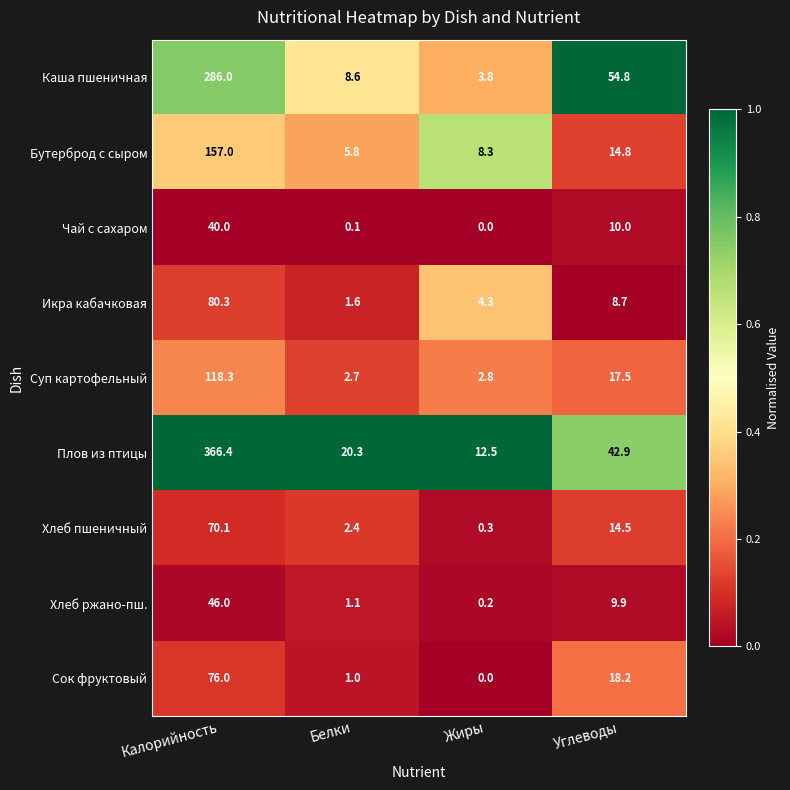

Which series has the largest total across all categories?

Плов из птицы